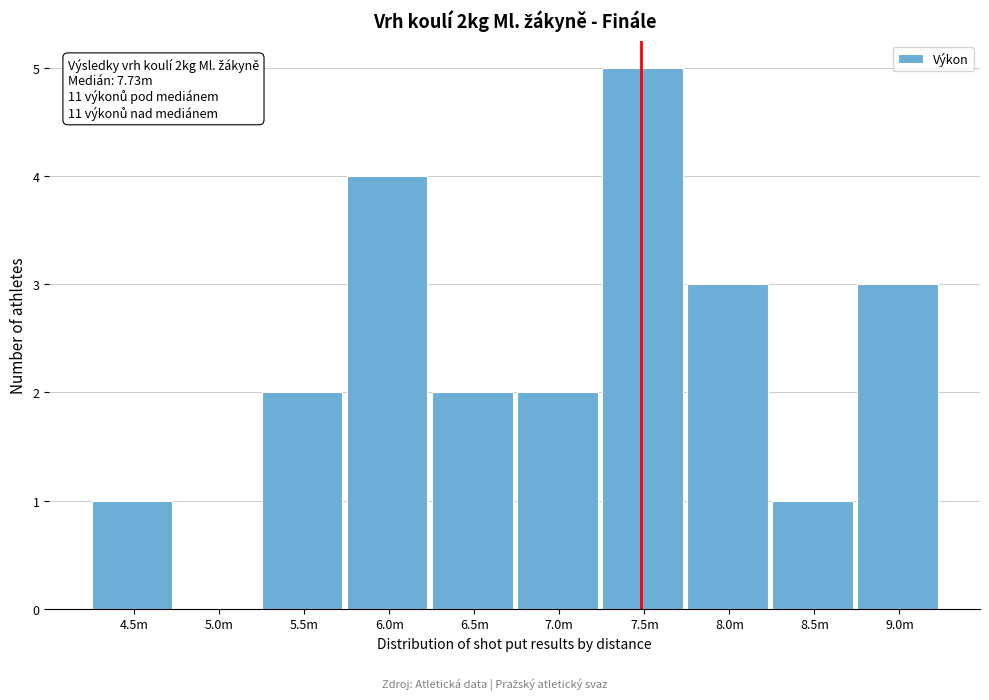

Reading left to right, extract all data points from this chart.

4.5m=1	5.0m=0	5.5m=2	6.0m=4	6.5m=2	7.0m=2	7.5m=5	8.0m=3	8.5m=1	9.0m=3